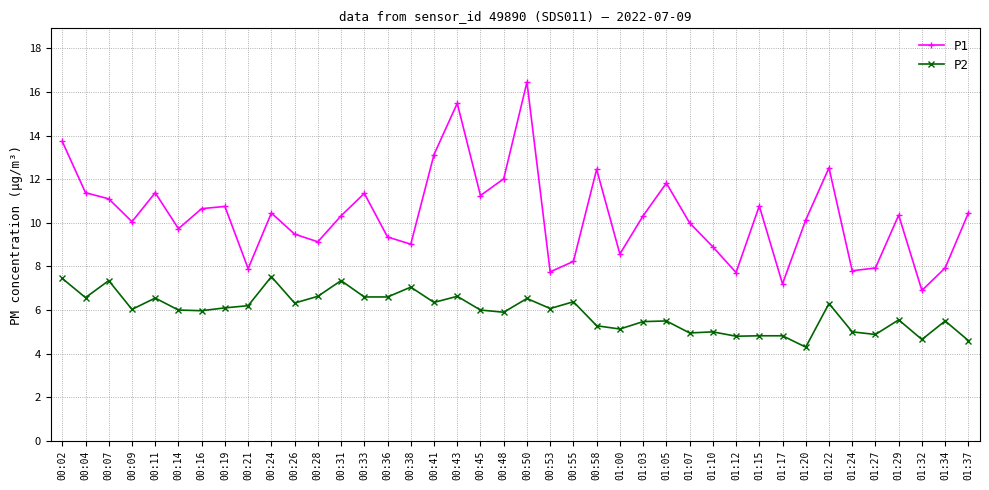

How many distinct data groups are displayed?

2